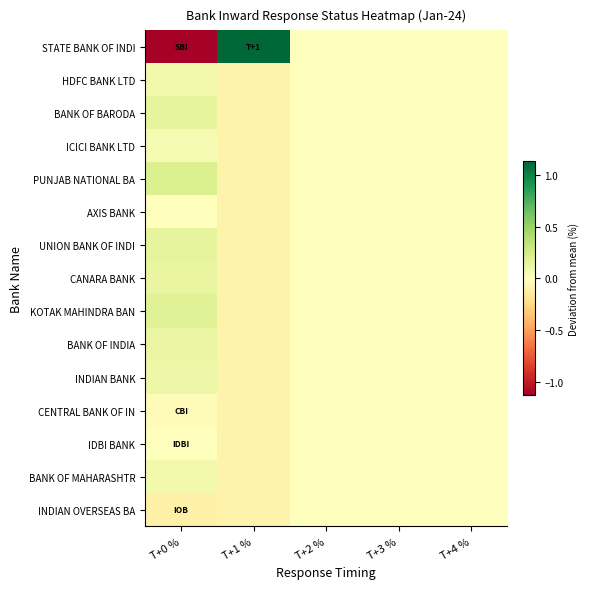

Which series has the widest spread of values?

STATE BANK OF INDI